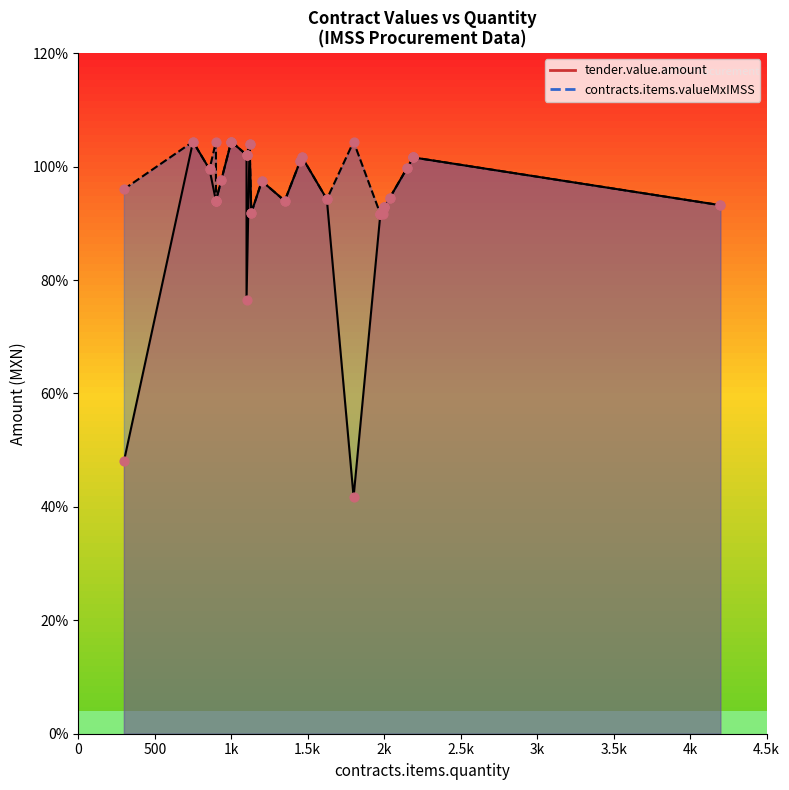

Which series has the largest Y range (max minus min)?

tender.value.amount